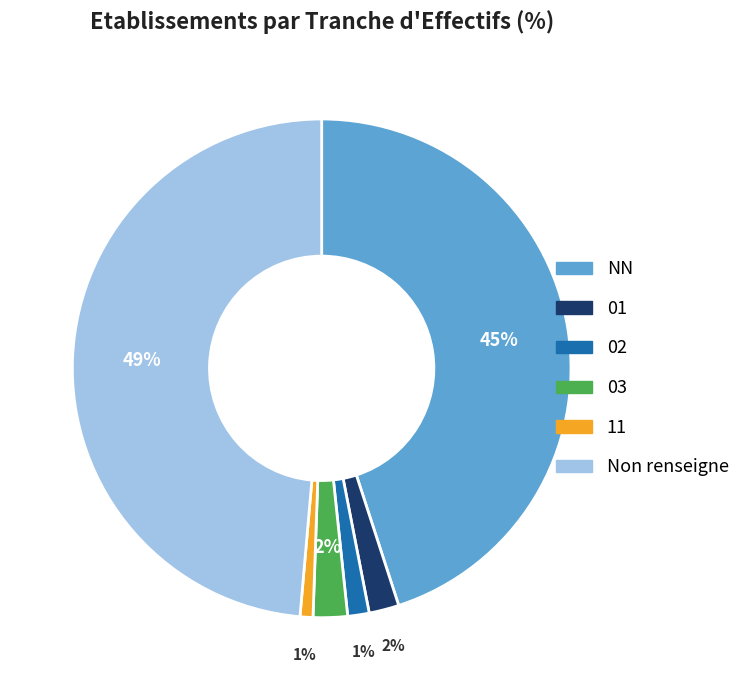

To the nearest percent, what is the average slice percentage?

17%